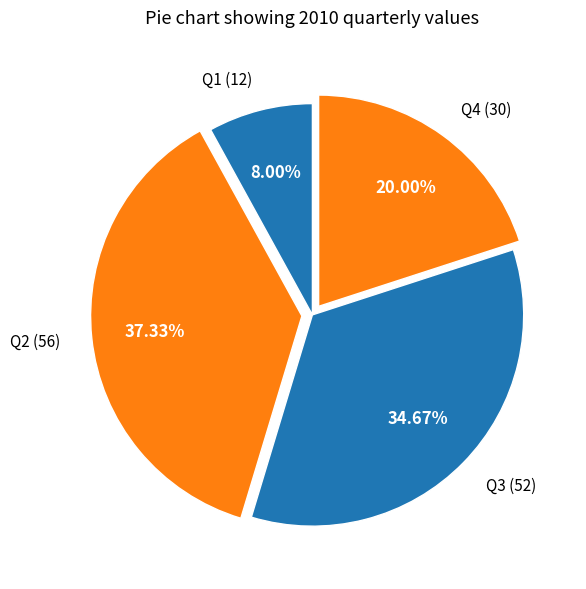

Rank the categories by value from lowest to highest.

Q1, Q4, Q3, Q2